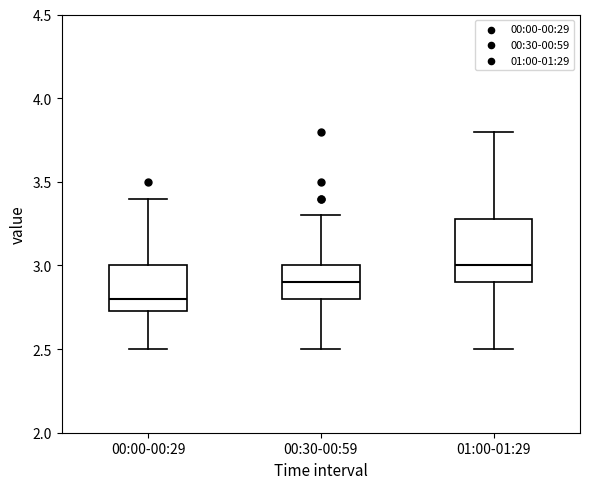

Where does the median line of the box for 01:00-01:29 sit on the y-axis? The values are not printed on the chart, so give them approximately, as read against the axis.

3.00